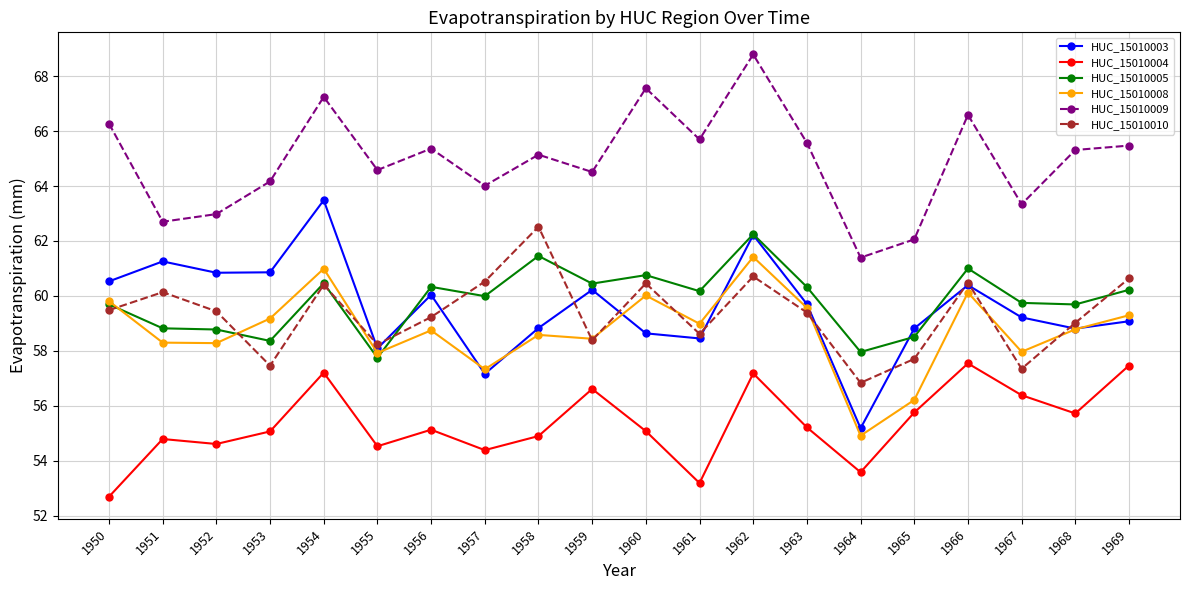

Where is HUC_15010010 nearest to the value 59?

1968